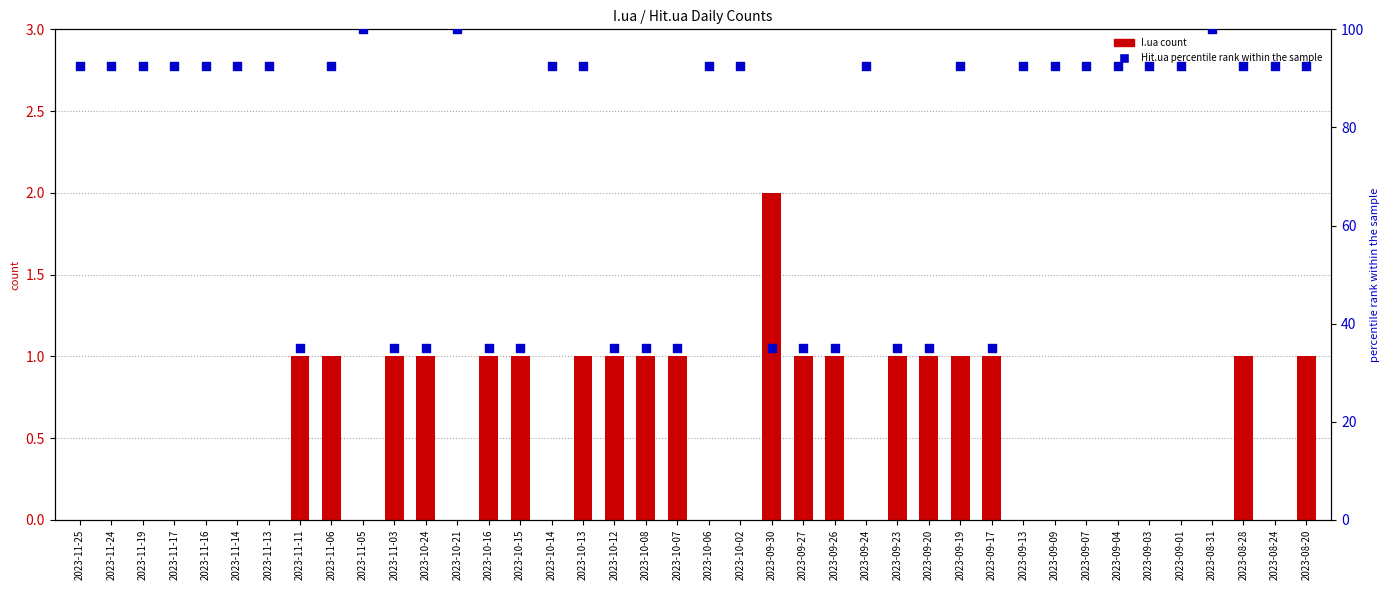

At how many categories does at least one series exceed 69?

26